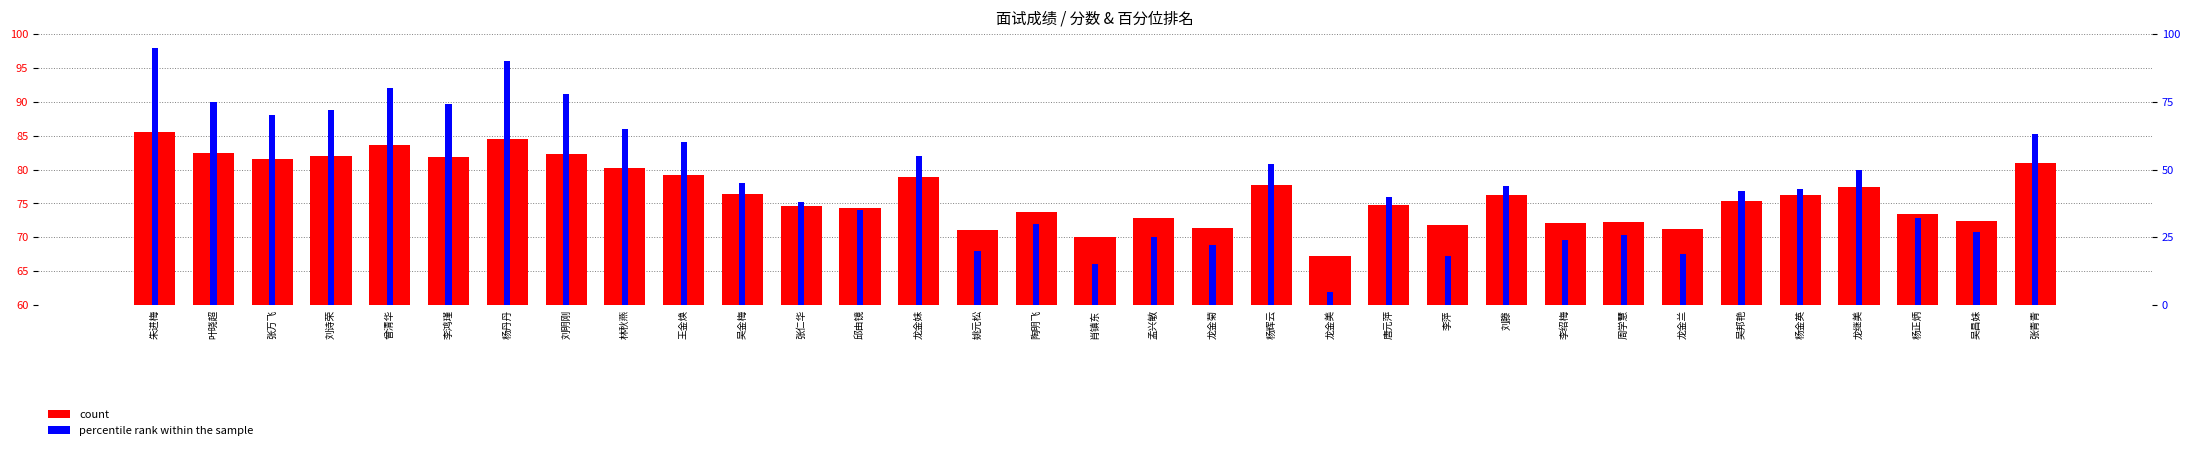

What are all the series names shown in the legend?

count, percentile rank within the sample